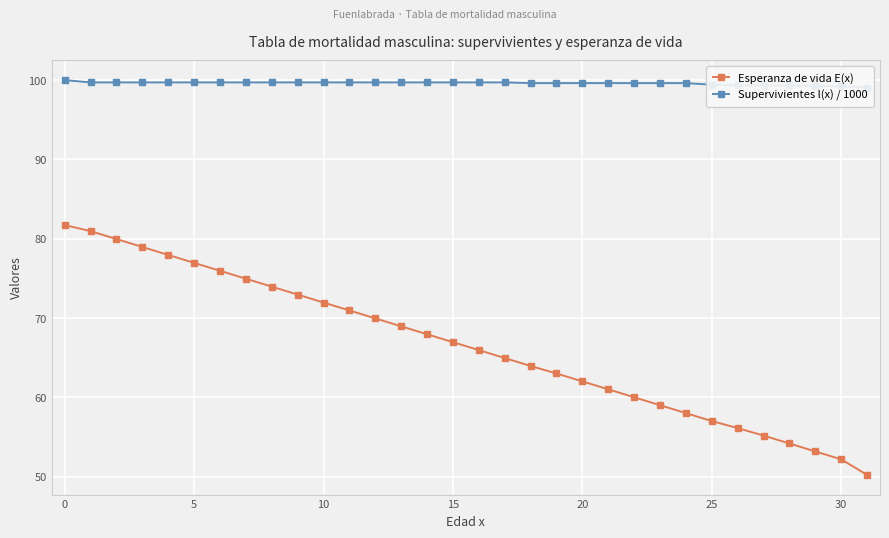

Which series has the largest total across all categories?

Supervivientes l(x) / 1000